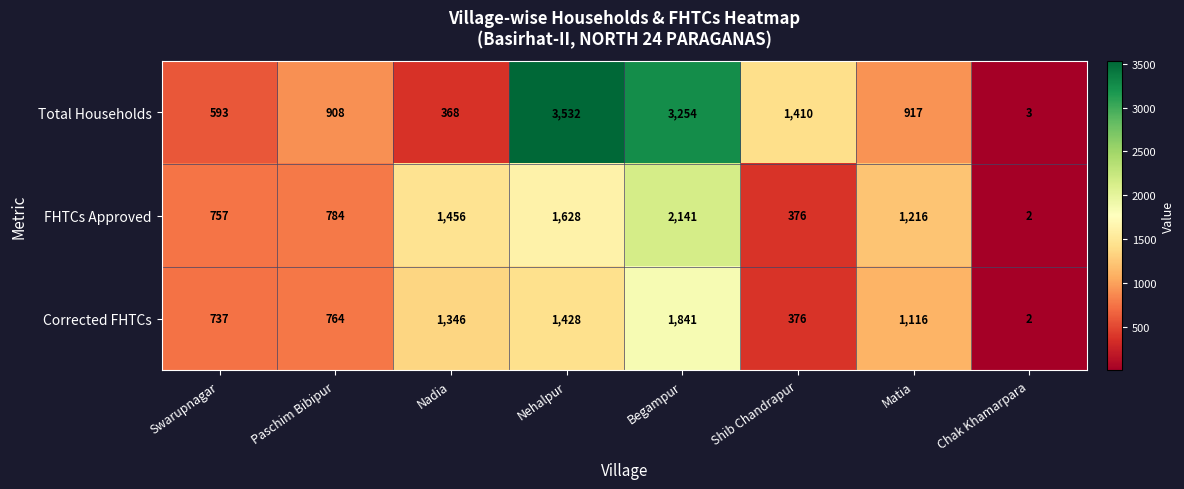

Which series has the largest total across all categories?

Total Households